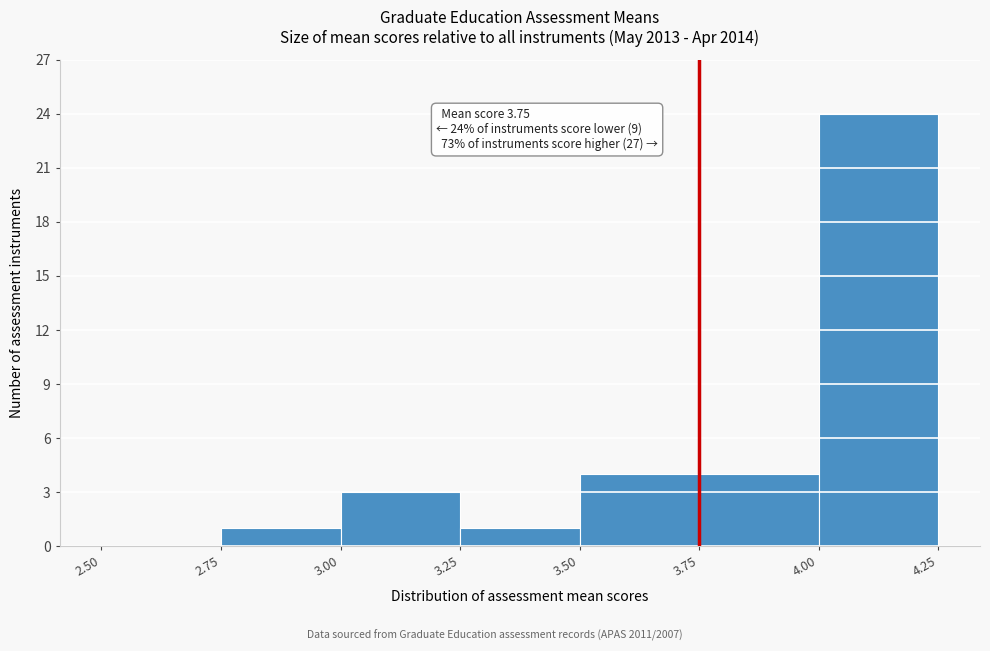

Which range on the x-axis has the tallest bar?

4.00 to 4.25